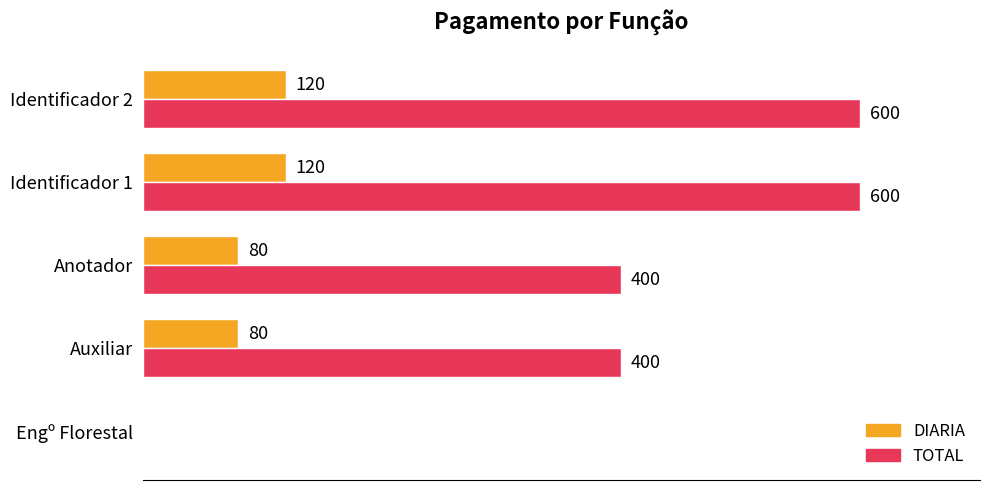

Is the value of TOTAL at Engº Florestal greater than the value of DIARIA at Anotador?

No